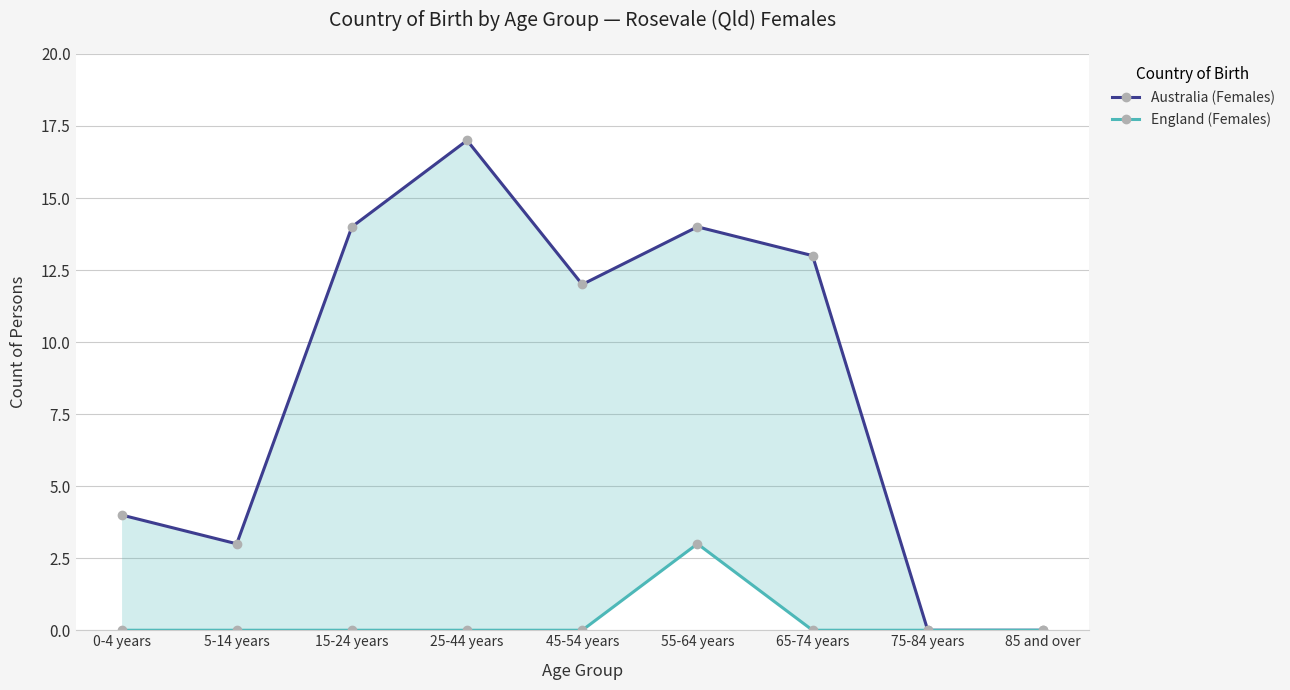

What is the sum of all England (Females) values?

3